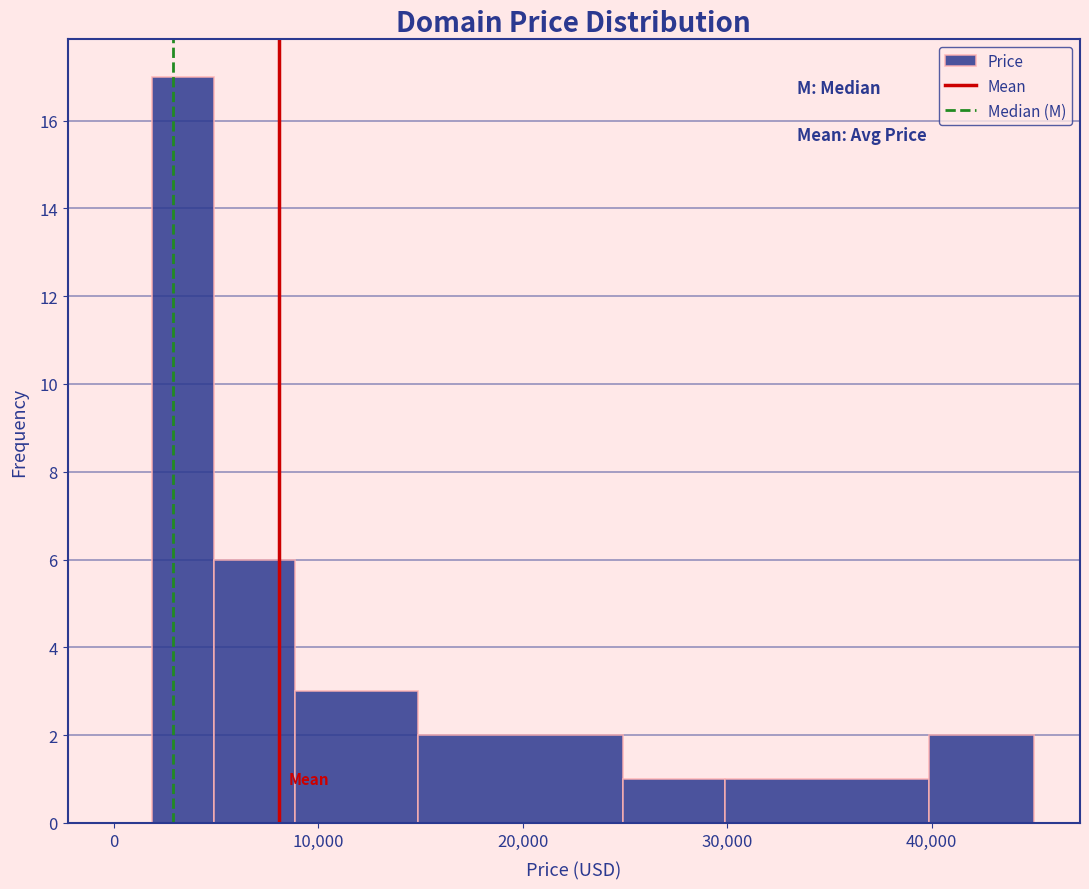

Read against the x-axis, roughly where is the centre of the tallest bar?

3000